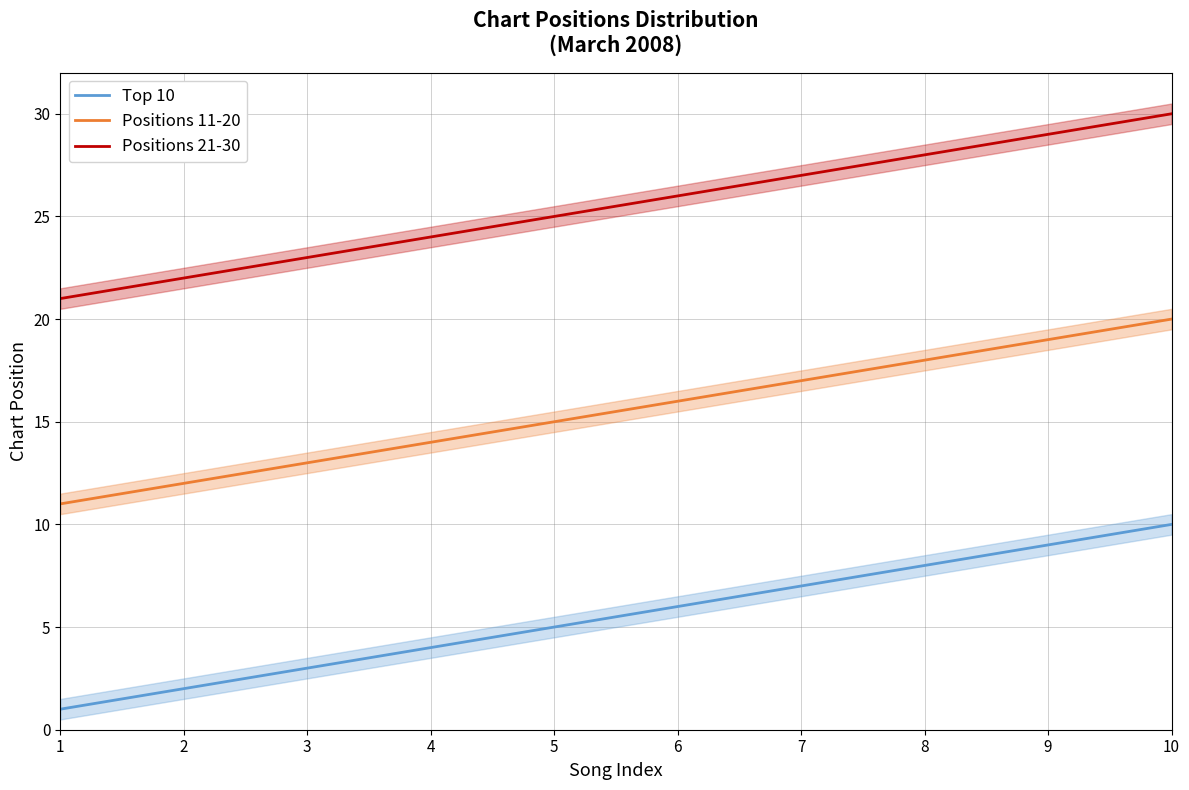

What is the total value across all series at 5?

45